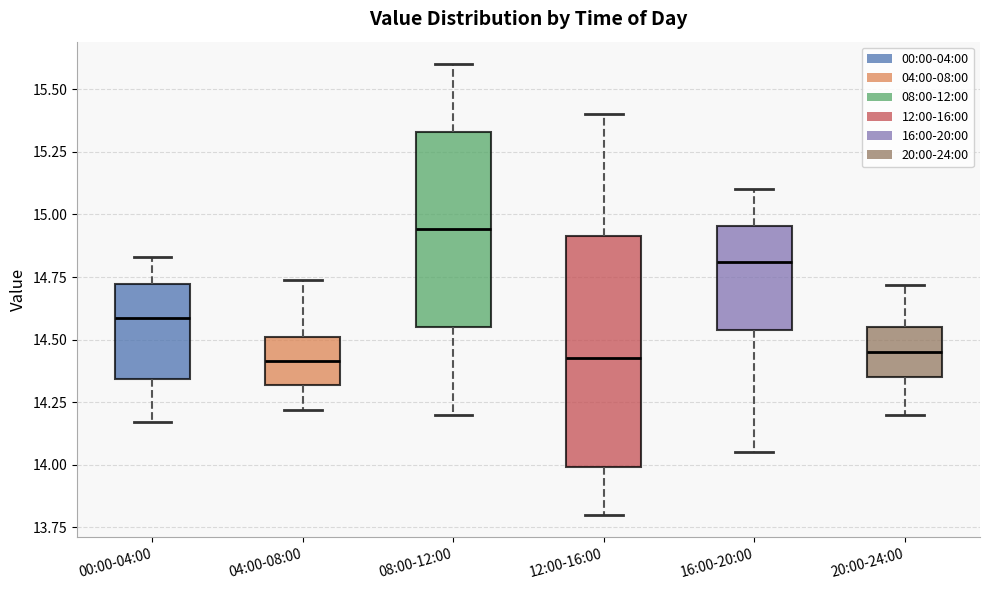

Where is the lower edge of the box for 16:00-20:00 on the y-axis? The values are not printed on the chart, so give them approximately, as read against the axis.

14.55